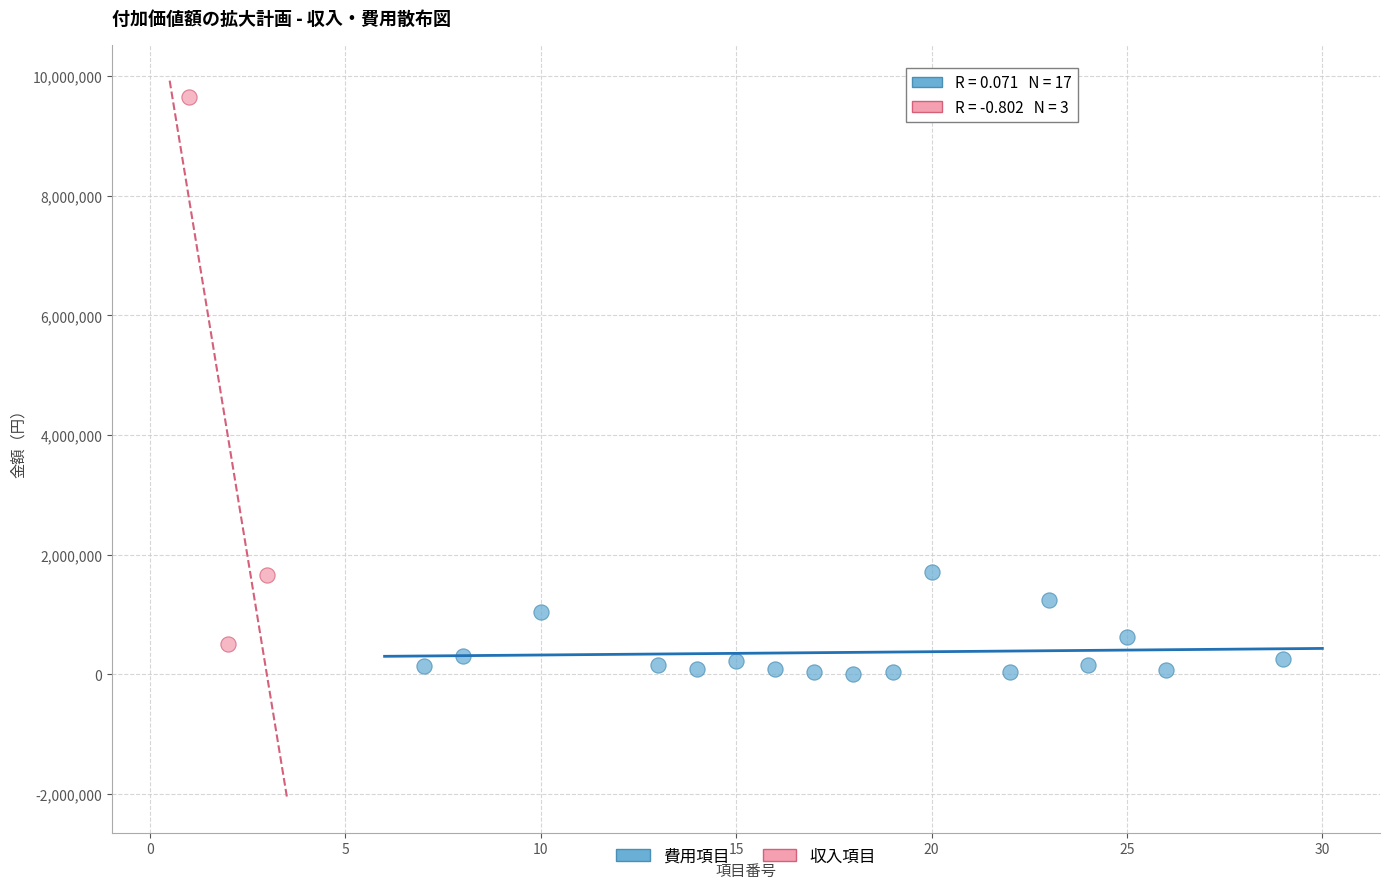

Which series contains the highest Y value?

収入項目